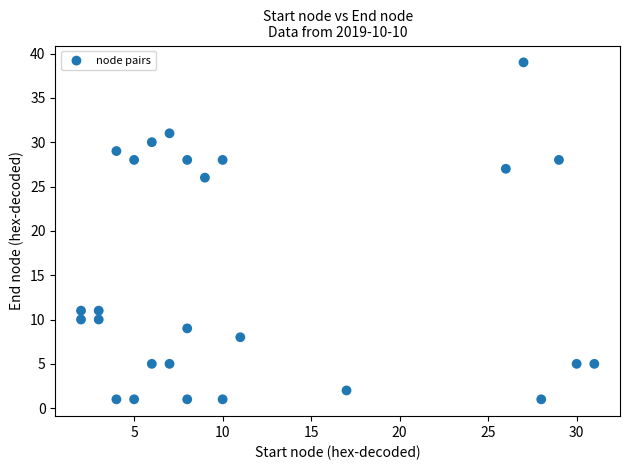

What is the range of X values (max minus min)?

29